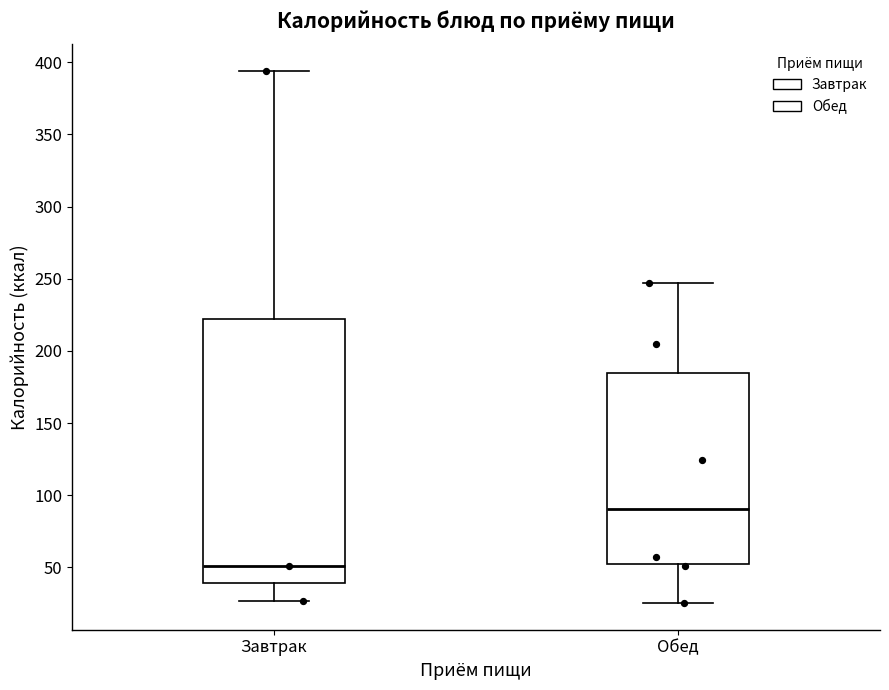

Reading left to right, read every box against the y-axis: the position of its median line, the range the box covers, and the ends of its whiskers. The values are not printed on the chart, so give them approximately, as read against the axis.

Завтрак: median 50, box 40 to 220, whiskers 25 to 395
Обед: median 90, box 50 to 185, whiskers 25 to 245